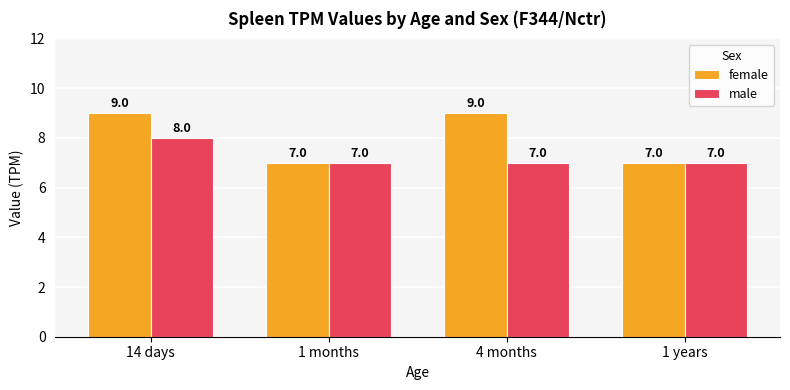

Count the male values in the range 7 to 8.

4